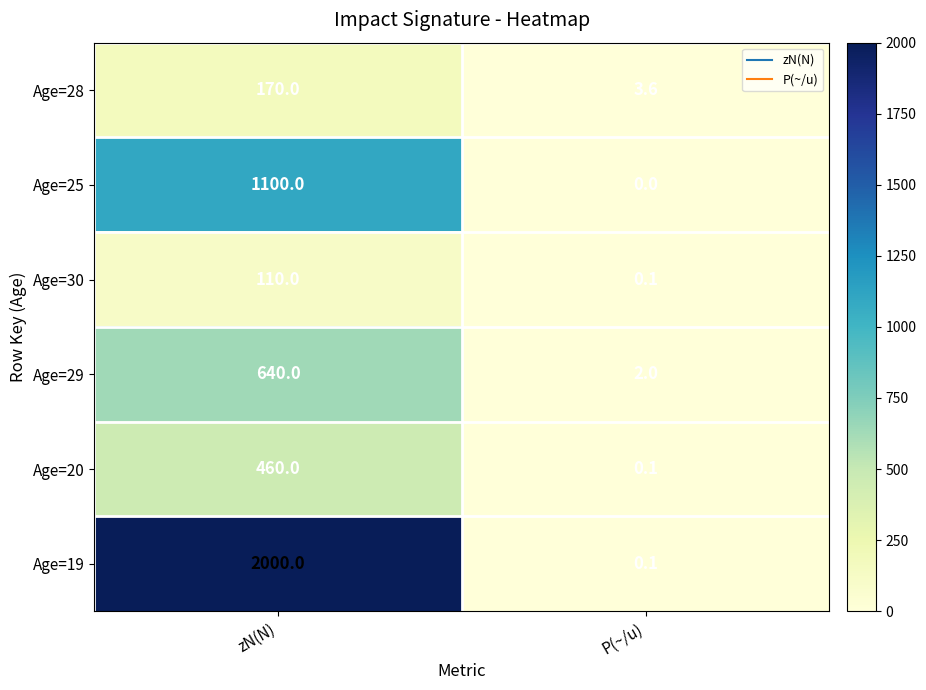

Which category has the highest value in the Age=30 series?

zN(N)